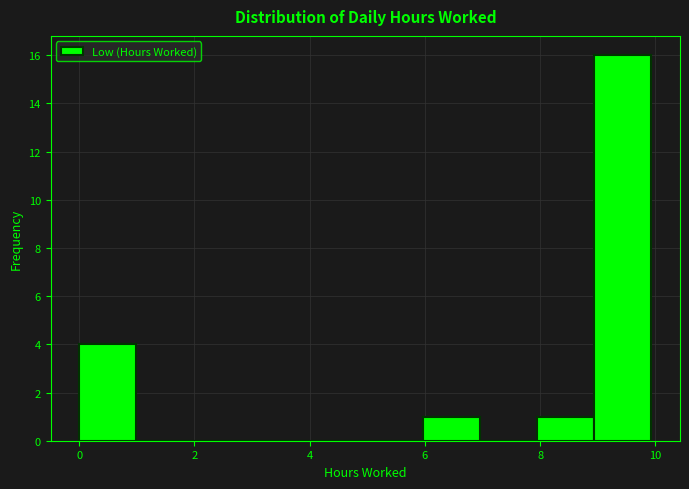

How tall is the bar that spans 0 to 1 on the x-axis? Neither the bar edges nor the heights are printed on the chart, so give them approximately, as read against the axes.

4